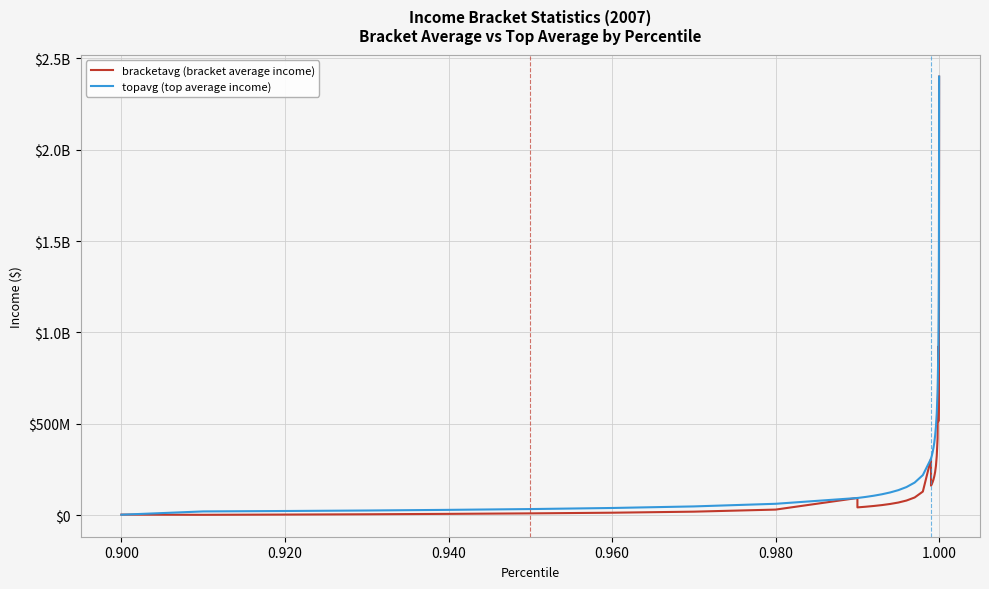

What are all the series names shown in the legend?

bracketavg (bracket average income), topavg (top average income)